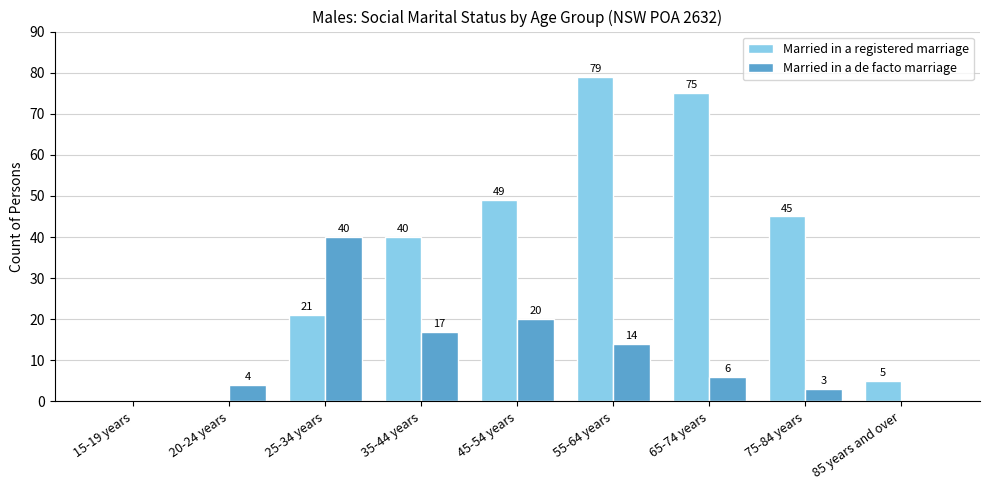

Reading left to right, transcribe all the data shown in this chart.

Married in a registered marriage: 0	0	21	40	49	79	75	45	5
Married in a de facto marriage: 0	4	40	17	20	14	6	3	0